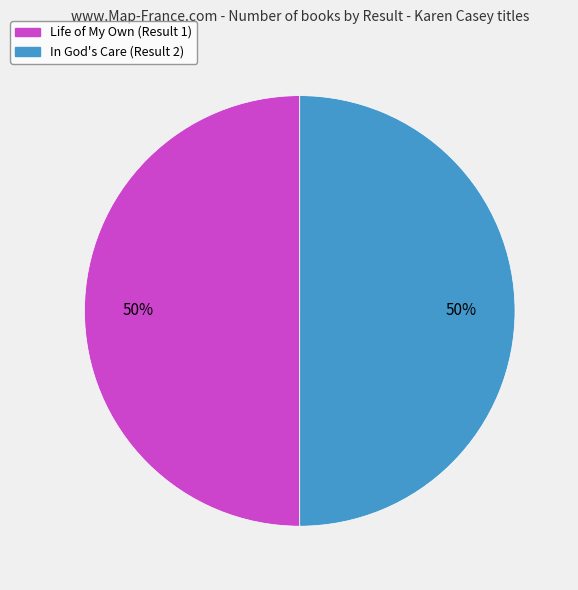

Is it true that Life of My Own (Result 1) is 38% of the pie?

False